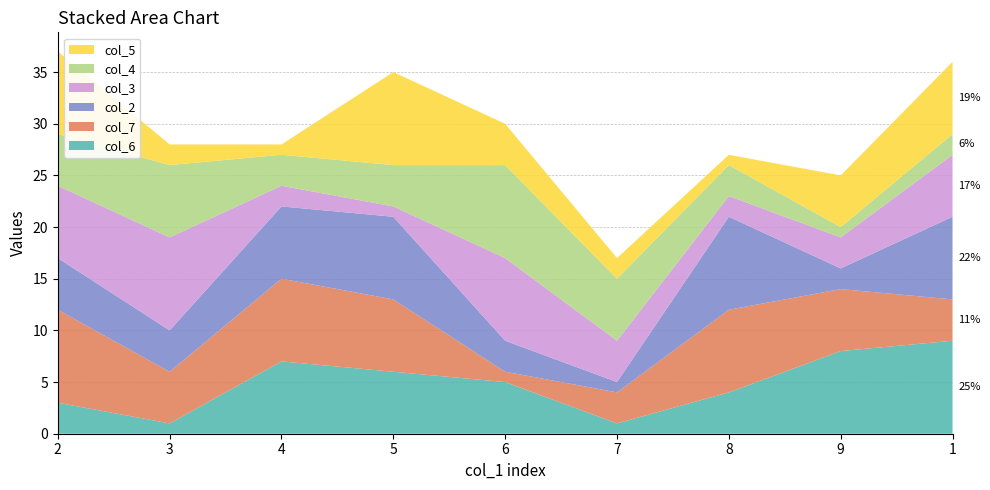

Reading left to right, transcribe all the data shown in this chart.

col_6: 2=3	3=1	4=7	5=6	6=5	7=1	8=4	9=8	1=9
col_7: 2=9	3=5	4=8	5=7	6=1	7=3	8=8	9=6	1=4
col_2: 2=5	3=4	4=7	5=8	6=3	7=1	8=9	9=2	1=8
col_3: 2=7	3=9	4=2	5=1	6=8	7=4	8=2	9=3	1=6
col_4: 2=5	3=7	4=3	5=4	6=9	7=6	8=3	9=1	1=2
col_5: 2=8	3=2	4=1	5=9	6=4	7=2	8=1	9=5	1=7